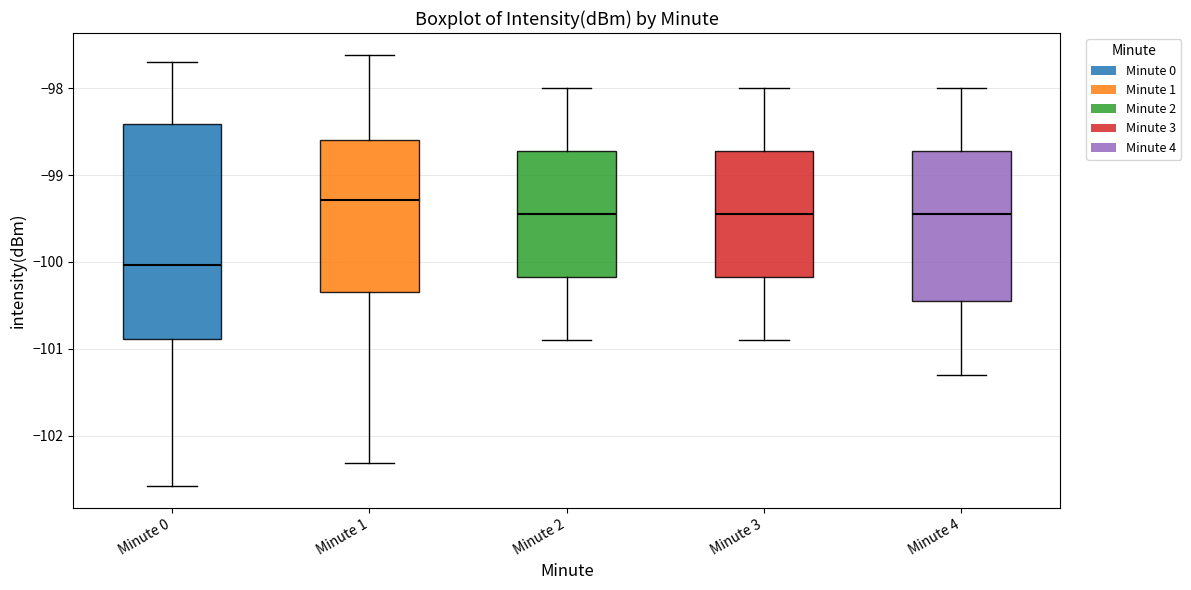

Where does the upper whisker of the box for Minute 3 end on the y-axis? The values are not printed on the chart, so give them approximately, as read against the axis.

-98.0